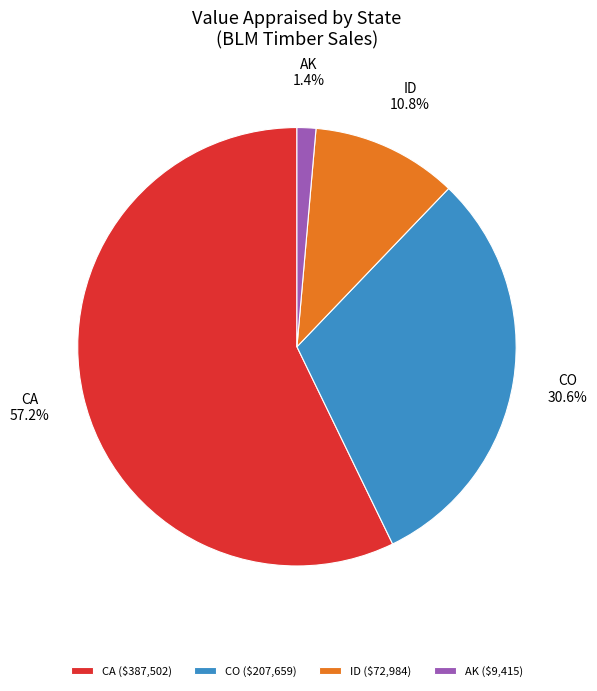

Which has a higher value, CO or ID?

CO